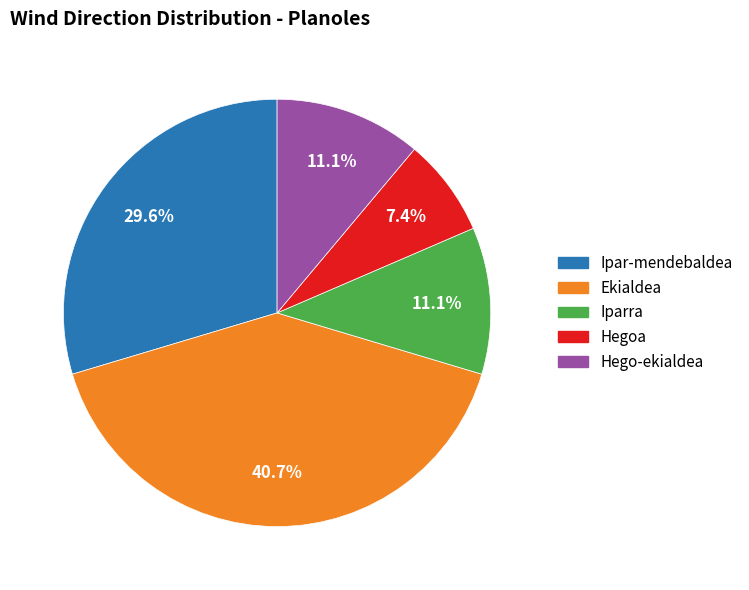

How many slices are in this pie chart?

5